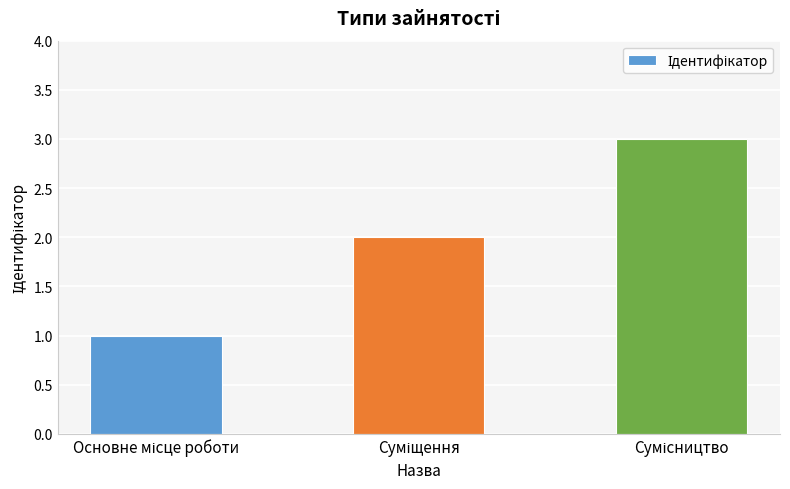

How many data points are less than 2?

1